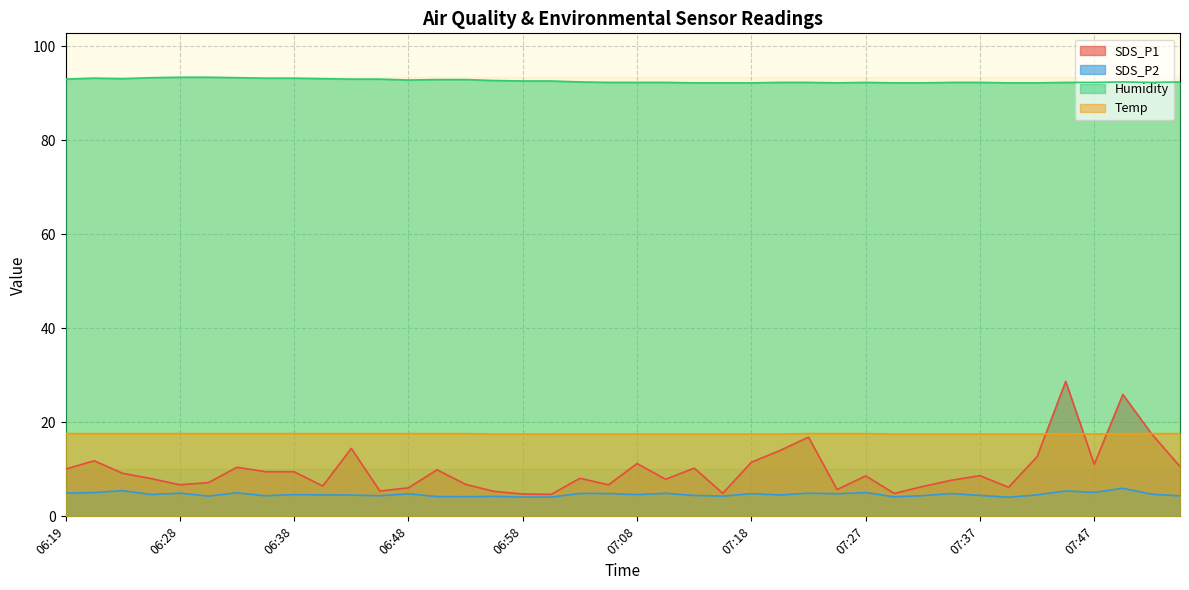

At which category is the sum across all series the highest?

07:45